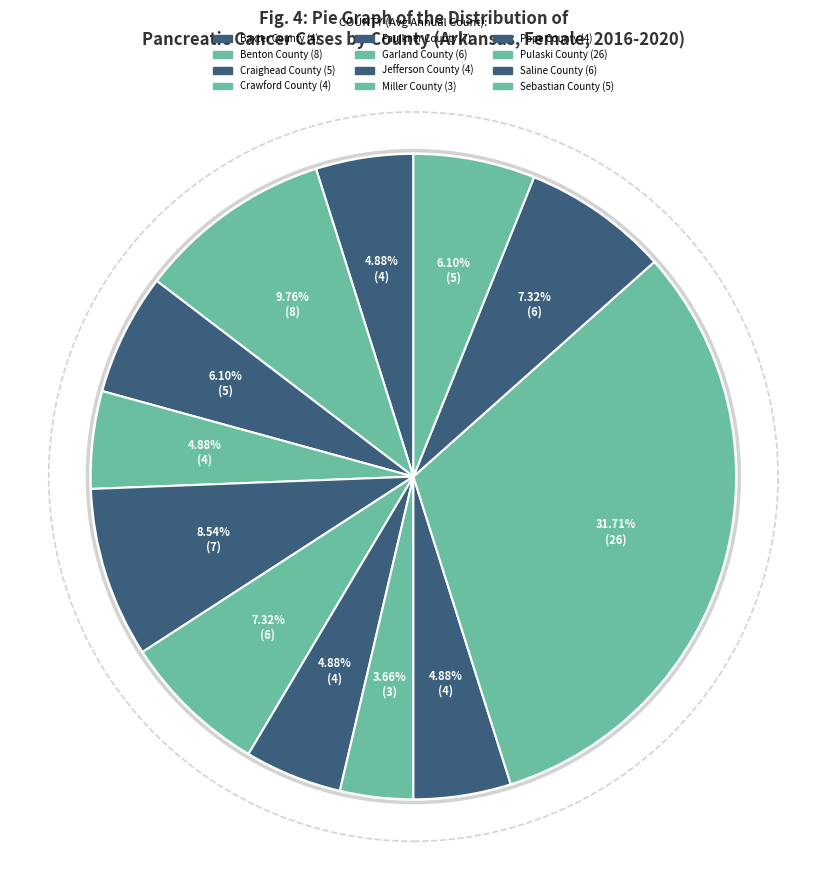

How many slices are in this pie chart?

12